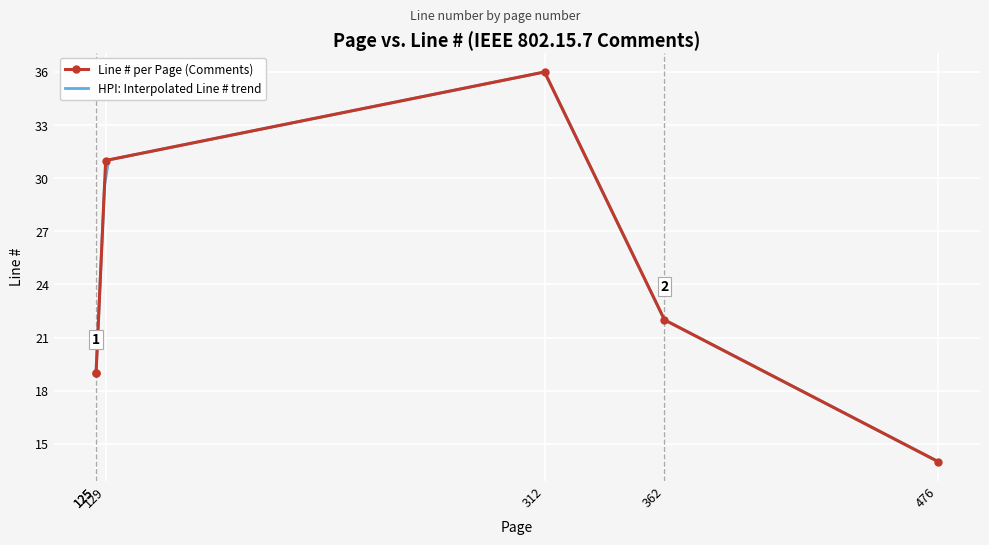

What is the minimum value for HPI: Interpolated Line # trend?

14.0